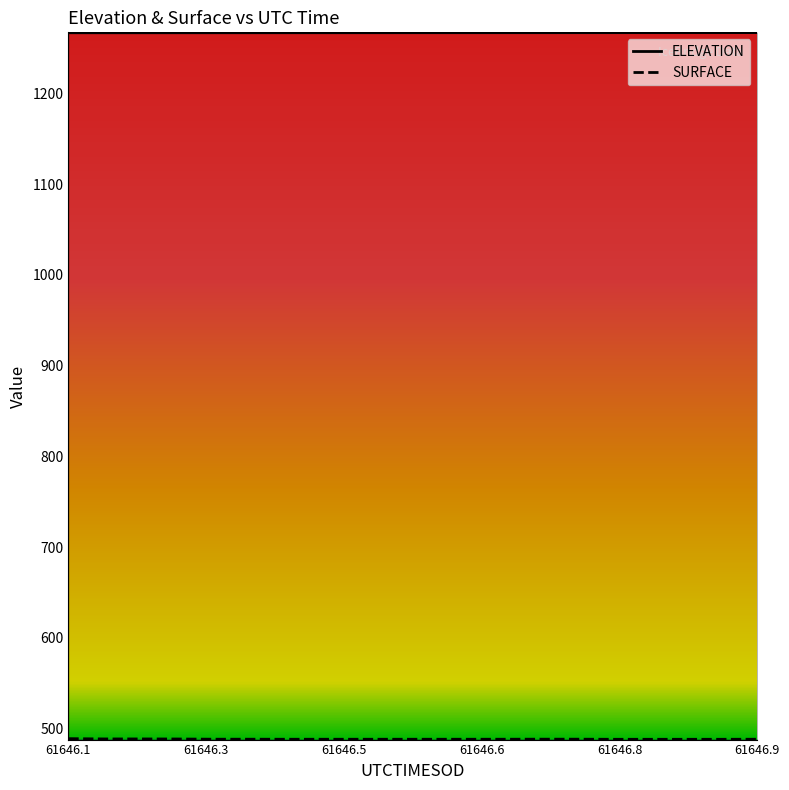

True or false: ELEVATION and SURFACE cross at least once.

False